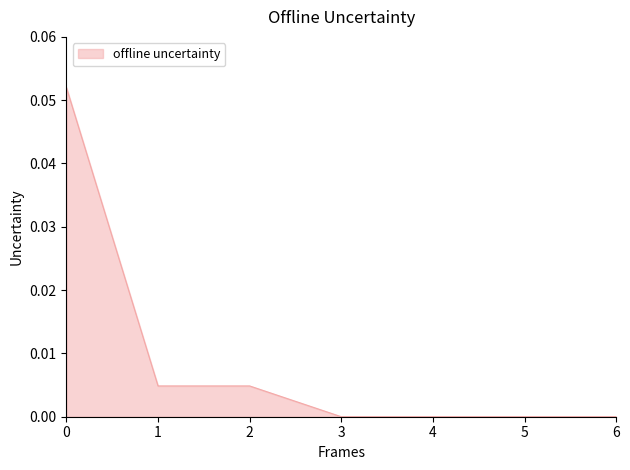

The value at 6 is 0.0. True or false?

True